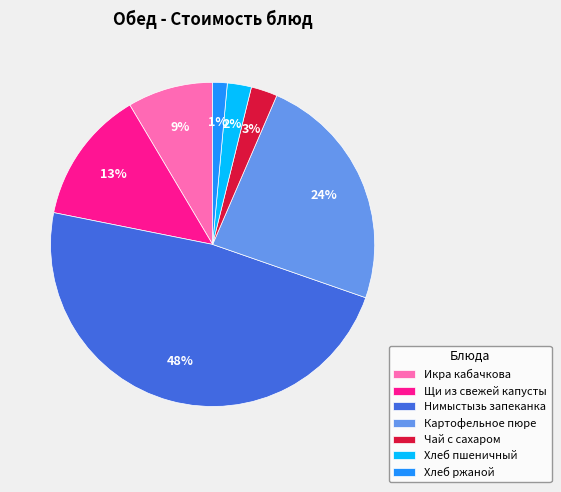

Which slice is the largest?

Нимыстызь запеканка